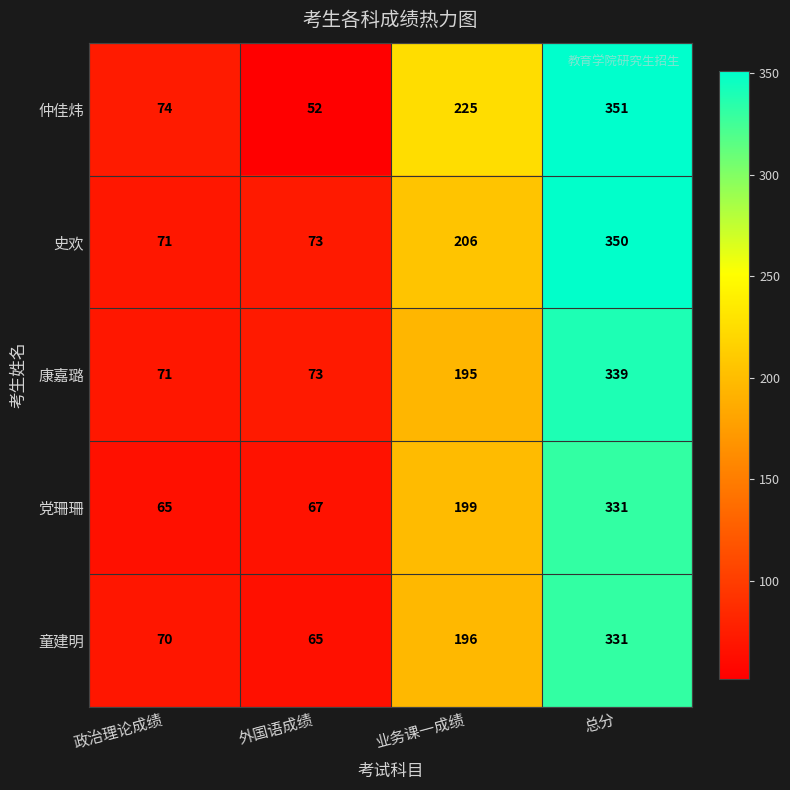

What is the total value across all series at 业务课一成绩?

1021